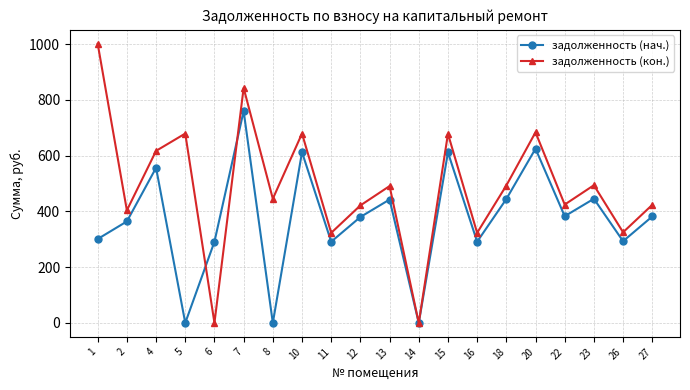

Rank the series by their maximum value, from lowest to highest.

задолженность (нач.), задолженность (кон.)